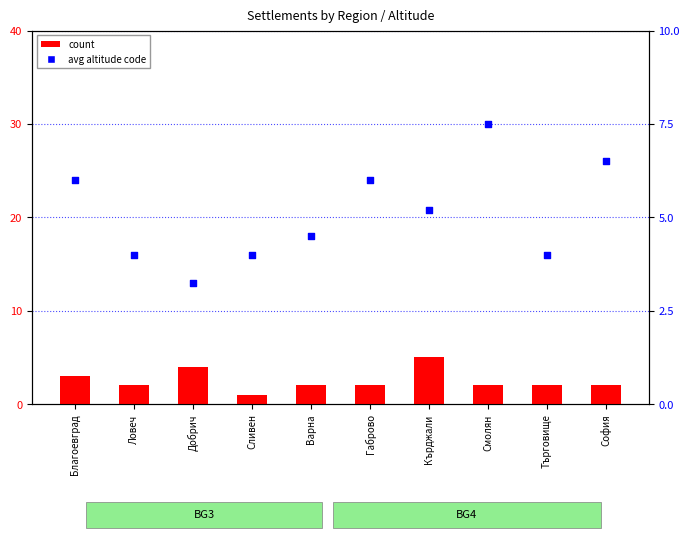

Which series reaches the maximum Y coordinate?

percentile rank within the sample